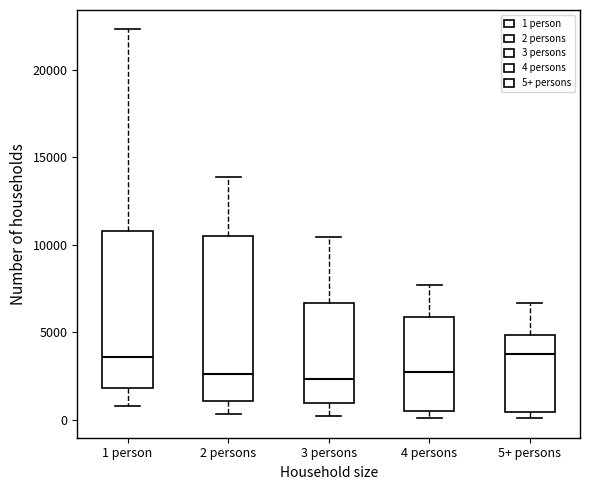

Where is the upper edge of the box for 4 persons on the y-axis? The values are not printed on the chart, so give them approximately, as read against the axis.

6000